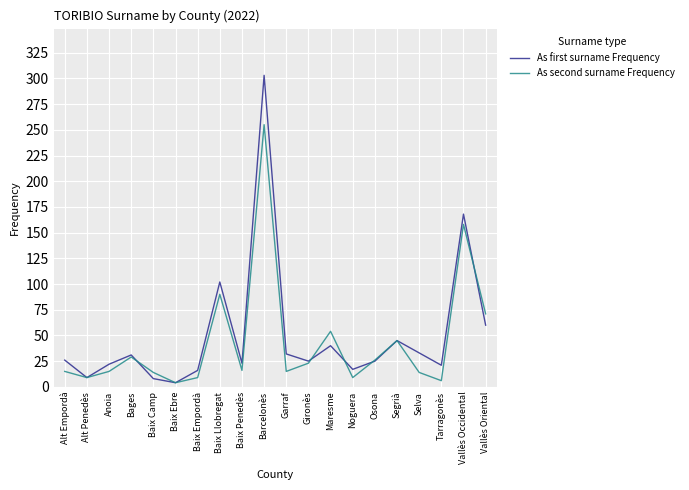

What position from the right is Noguera?

7